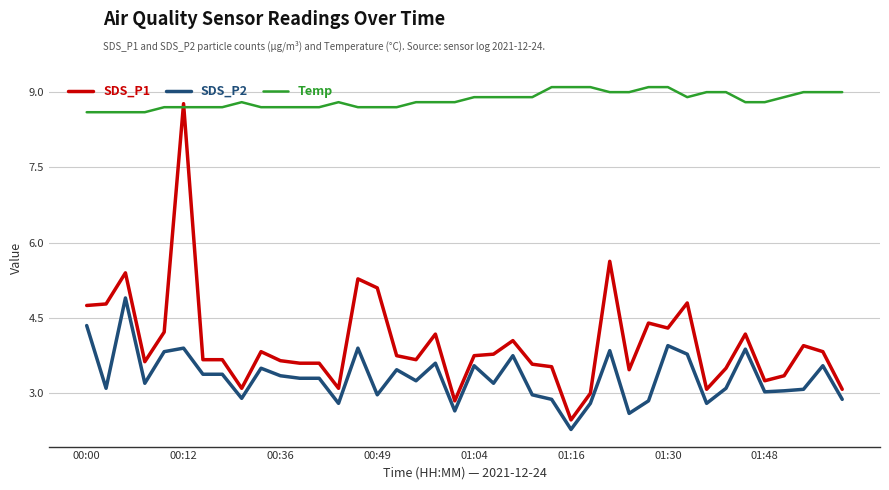

True or false: Temp and SDS_P2 intersect in this chart.

False